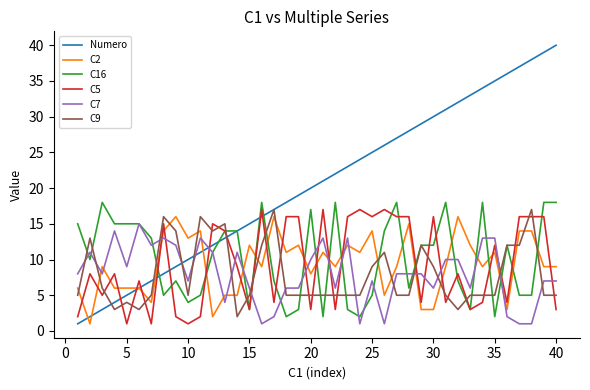

What is the difference between the second highest and minimum values in the Numero series?

38